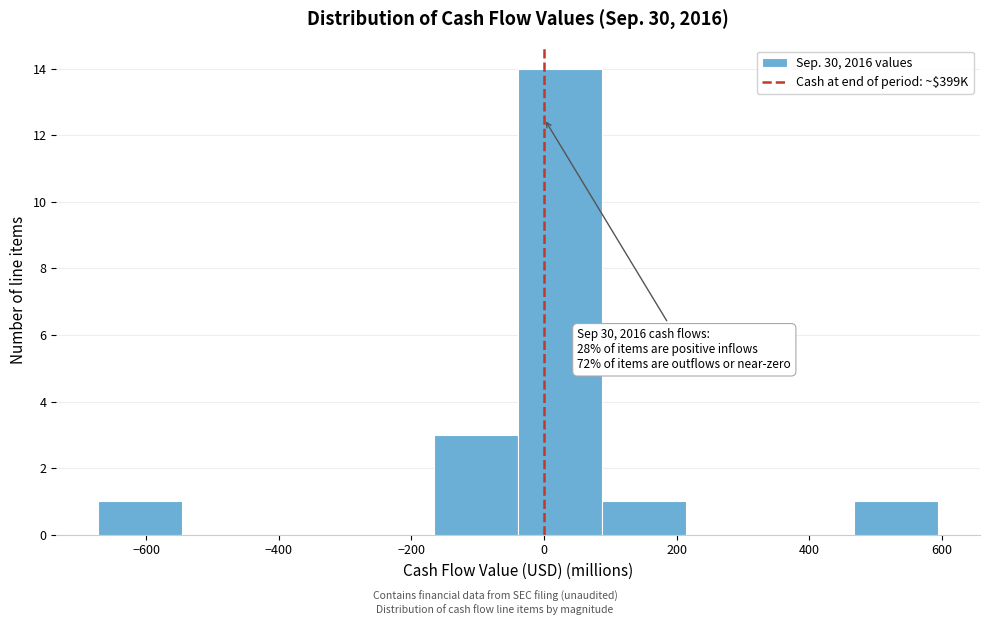

Which range on the x-axis has the tallest bar?

-40 to 80